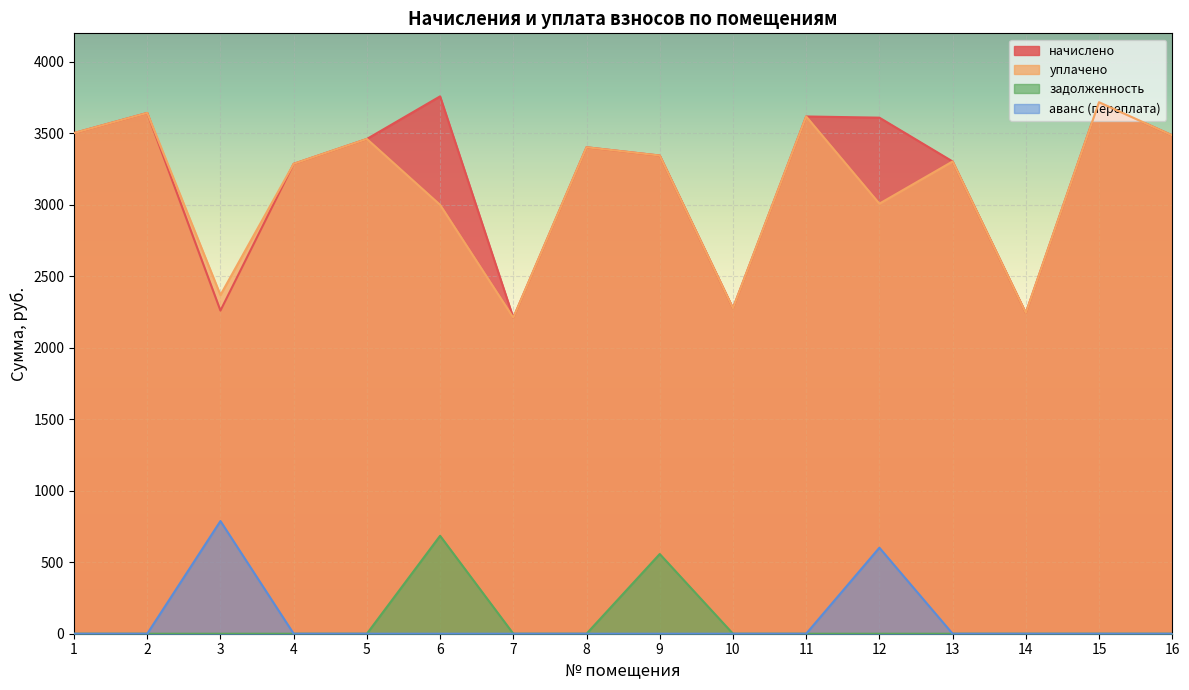

How many lines are shown in the chart?

4